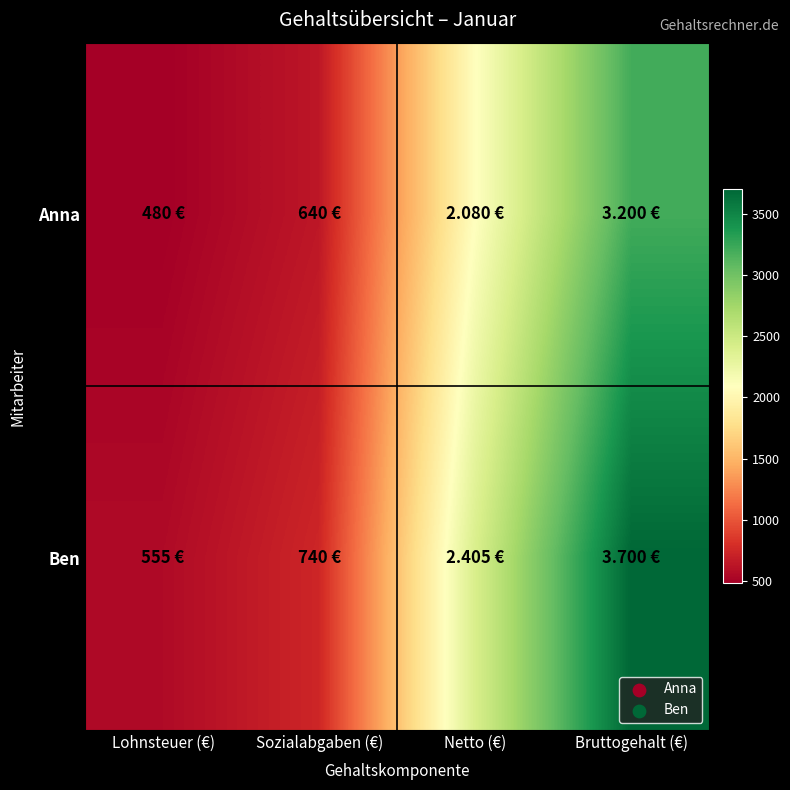

What is the total value across all series at Netto (€)?

4485